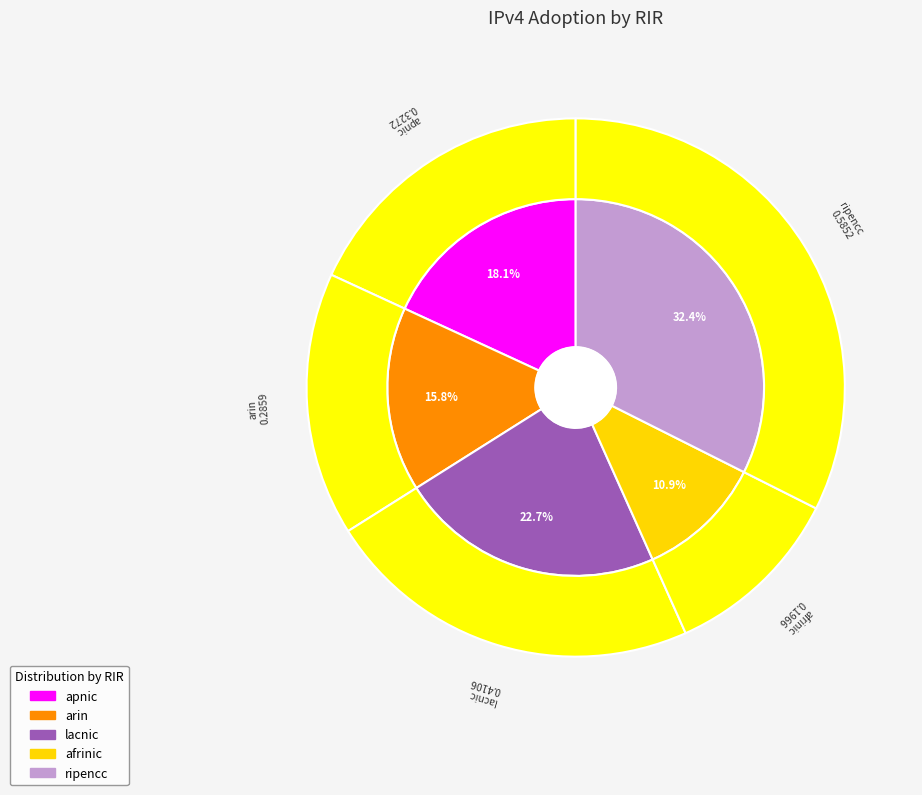

What percentage is the apnic slice, to the nearest percent?

18%